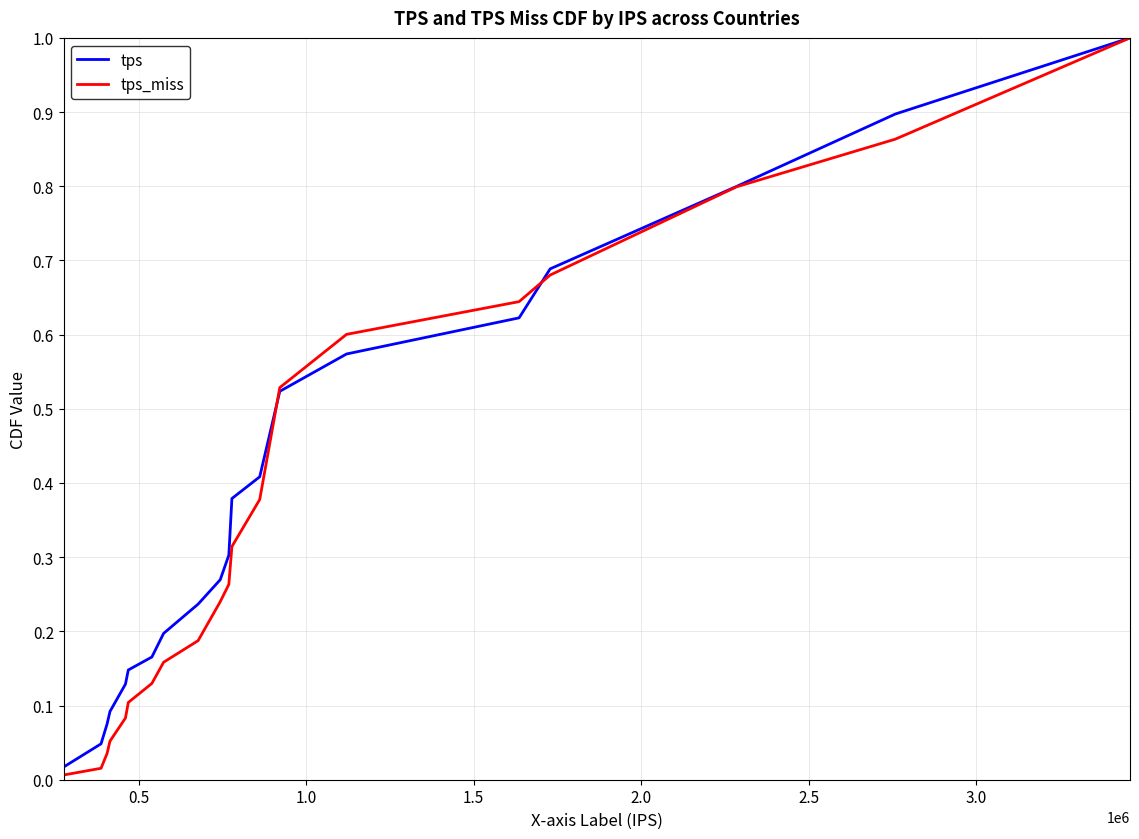

Which series has the largest range (max minus min)?

tps_miss